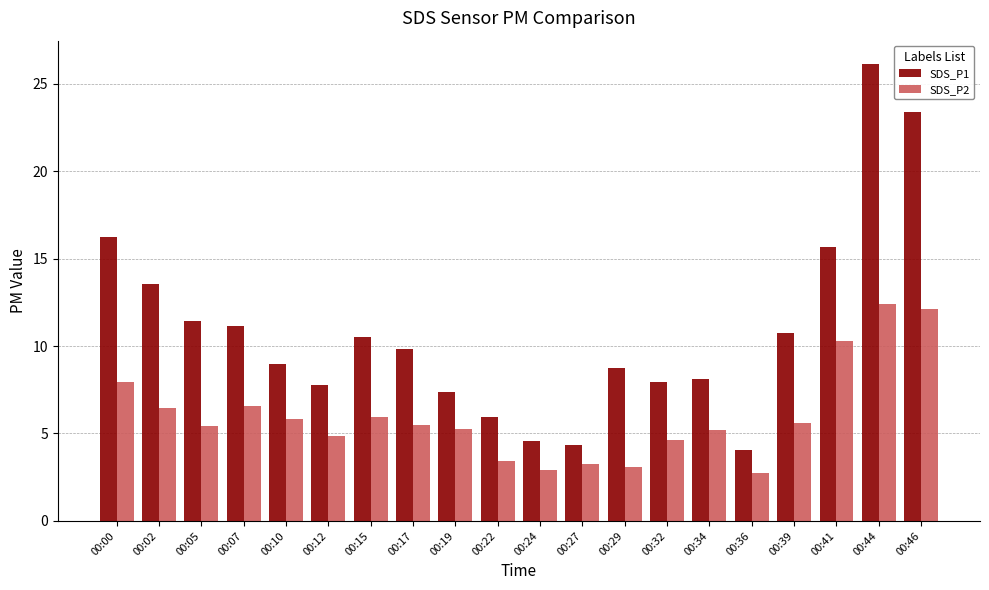

What is the sum of the SDS_P2 values at 00:29 and 00:24?

6.0